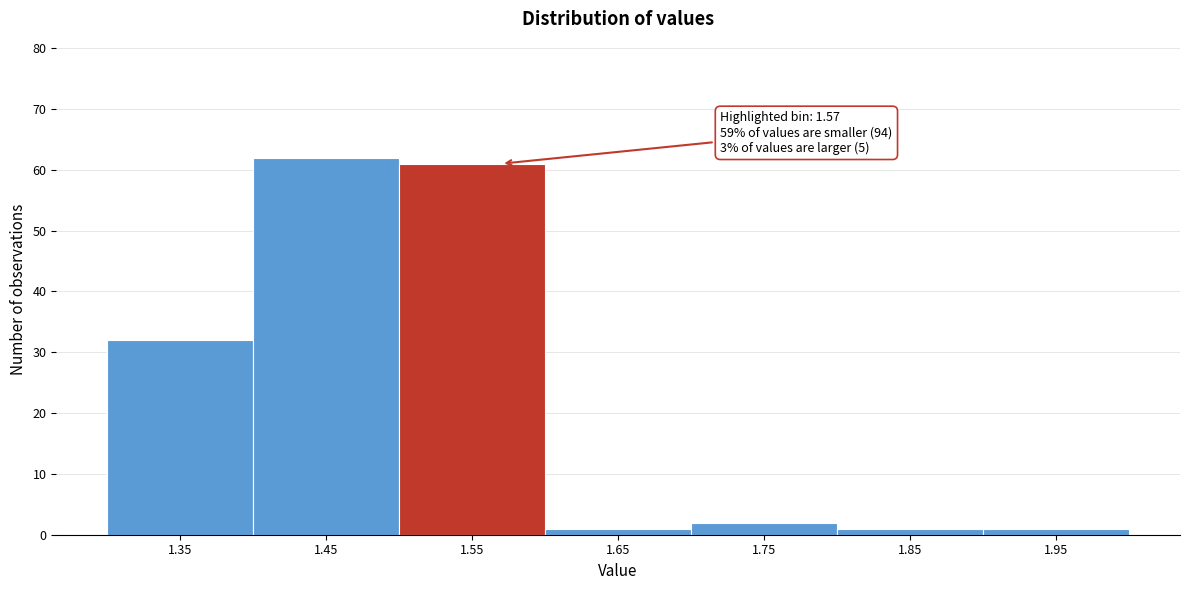

Over which range of the x-axis is the bar tallest?

1.4 to 1.5